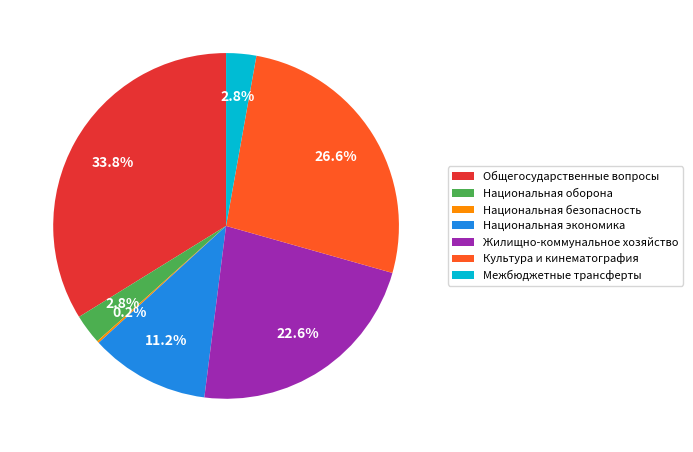

What is the total percentage of Культура и кинематография and Жилищно-коммунальное хозяйство?

49.2%